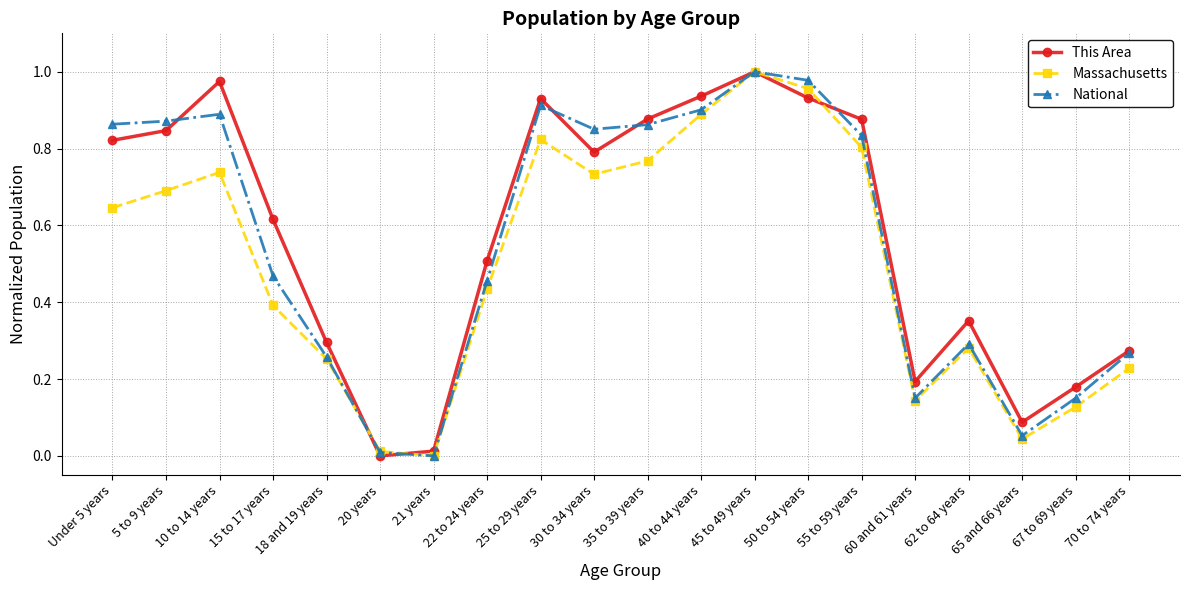

What is the label of the 7th point from the right?

50 to 54 years